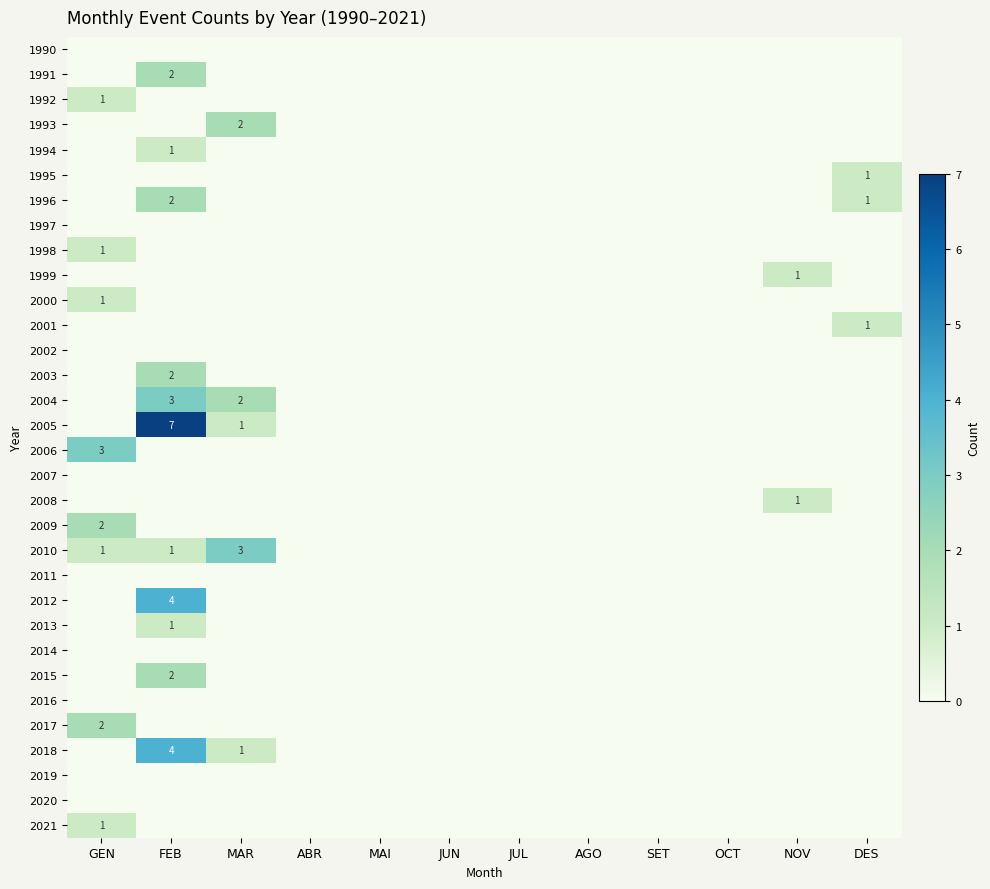

At which category does the chart reach its peak across all series?

FEB